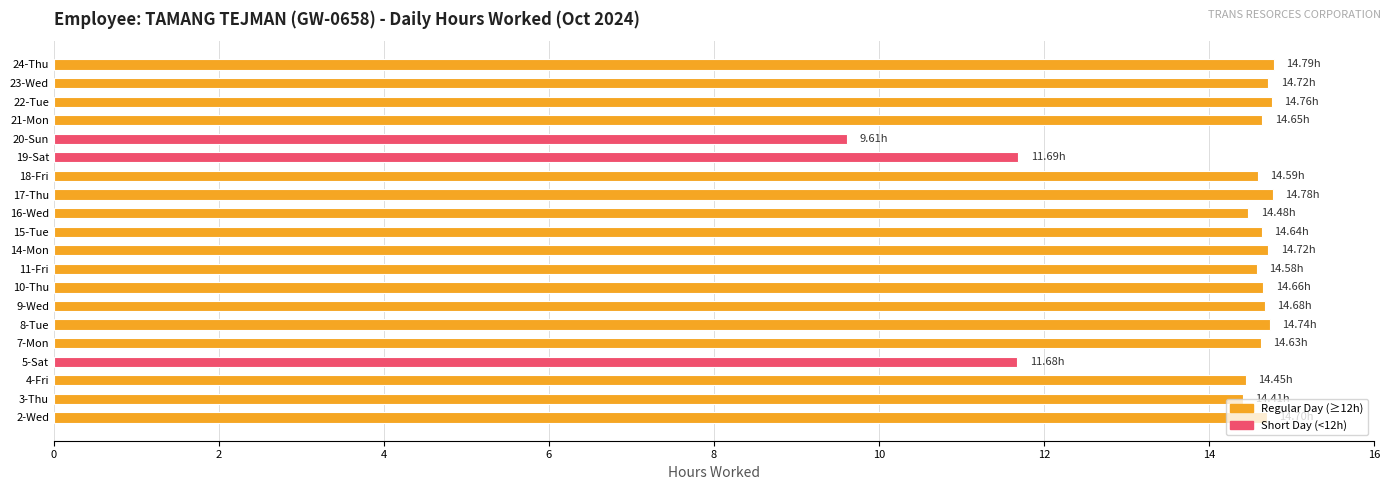

What is the difference between the values at 5-Sat and 21-Mon?

3.0